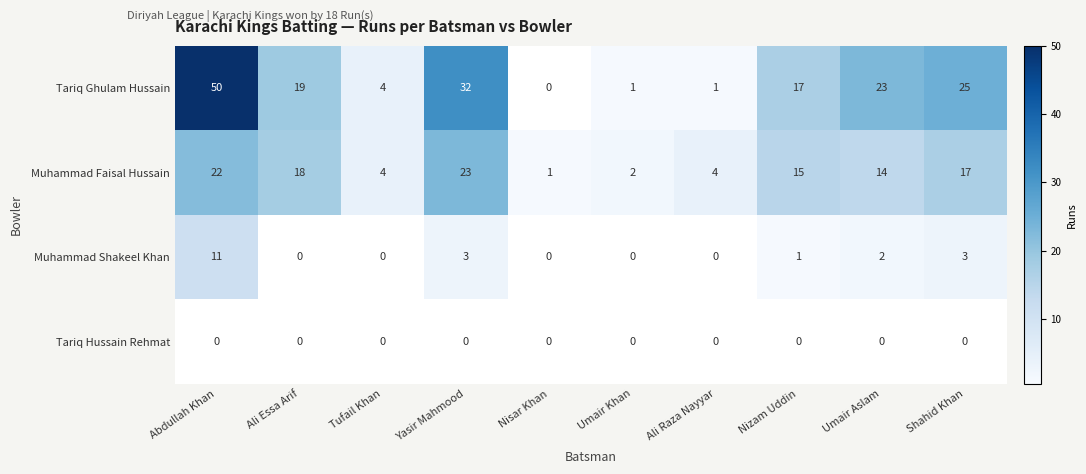

True or false: Tariq Hussain Rehmat has a value of 0 at Ali Essa Arif.

True